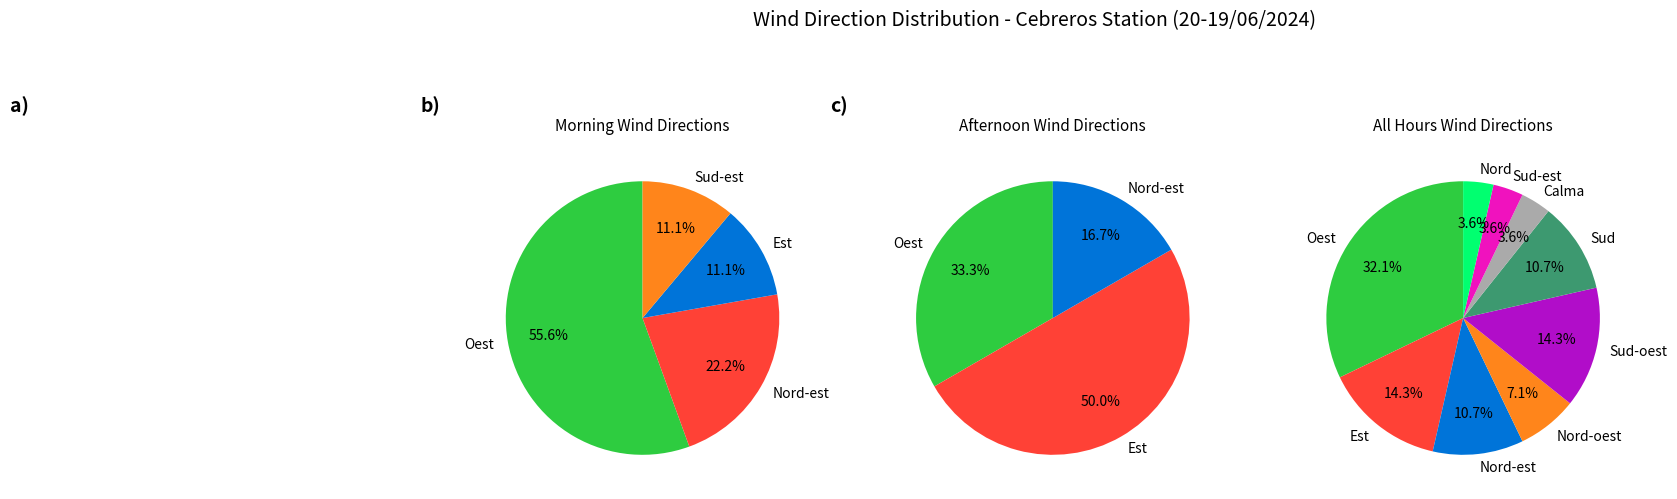

What is the smallest slice in the pie chart?

Calma